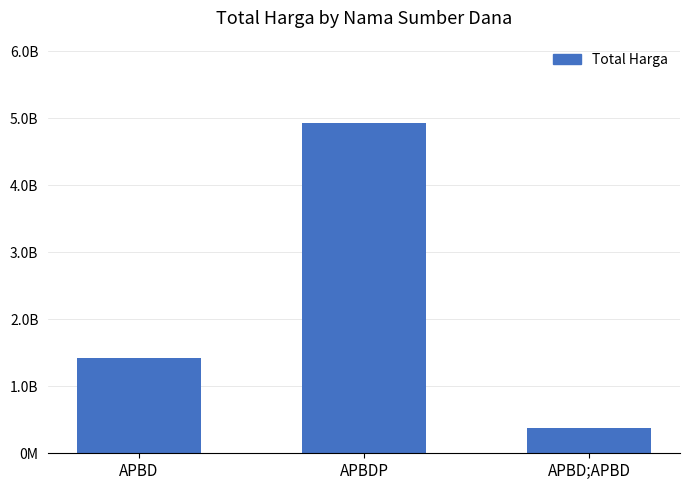

Does the chart contain stacked bars?

No